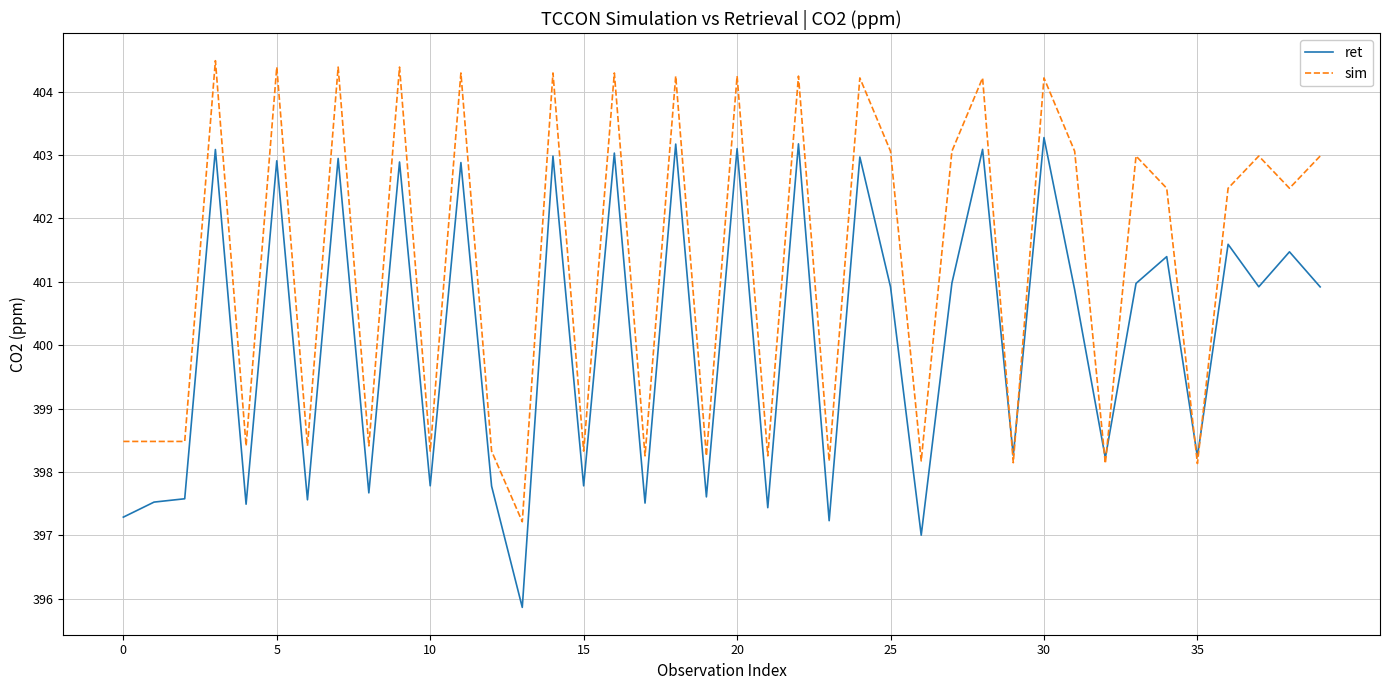

What is the minimum value shown in the chart?

395.9